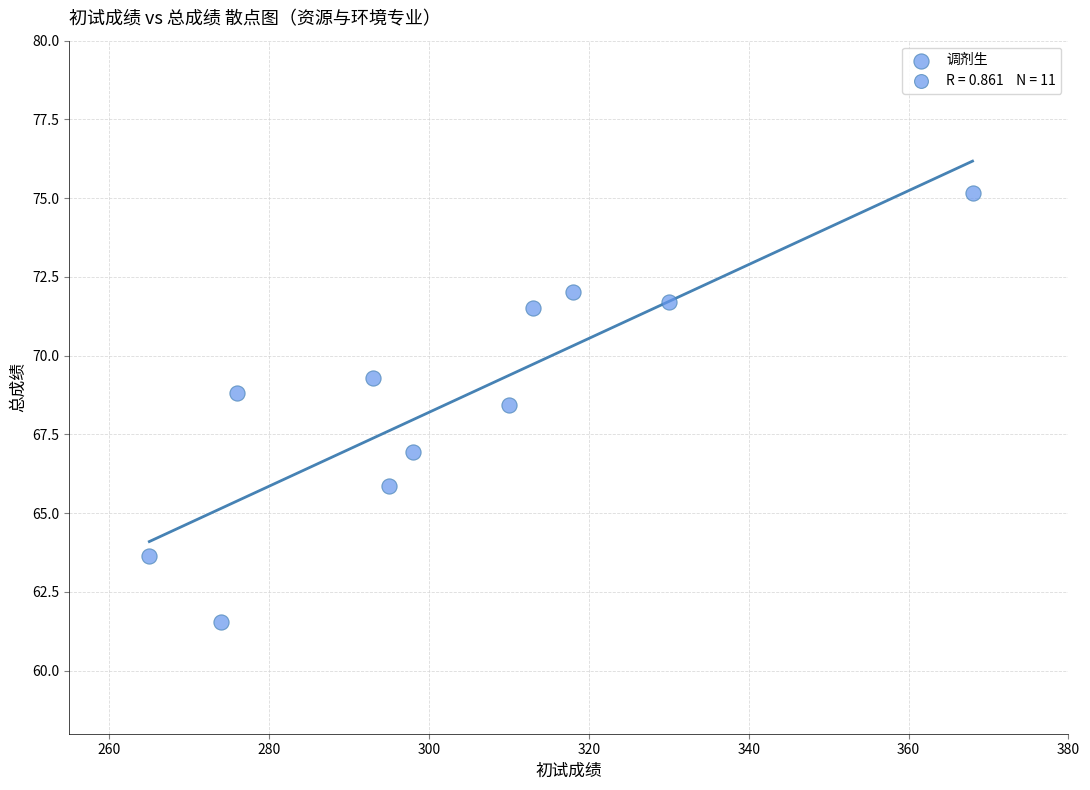

What Y value in the scatter plot is closest to 68?

68.4